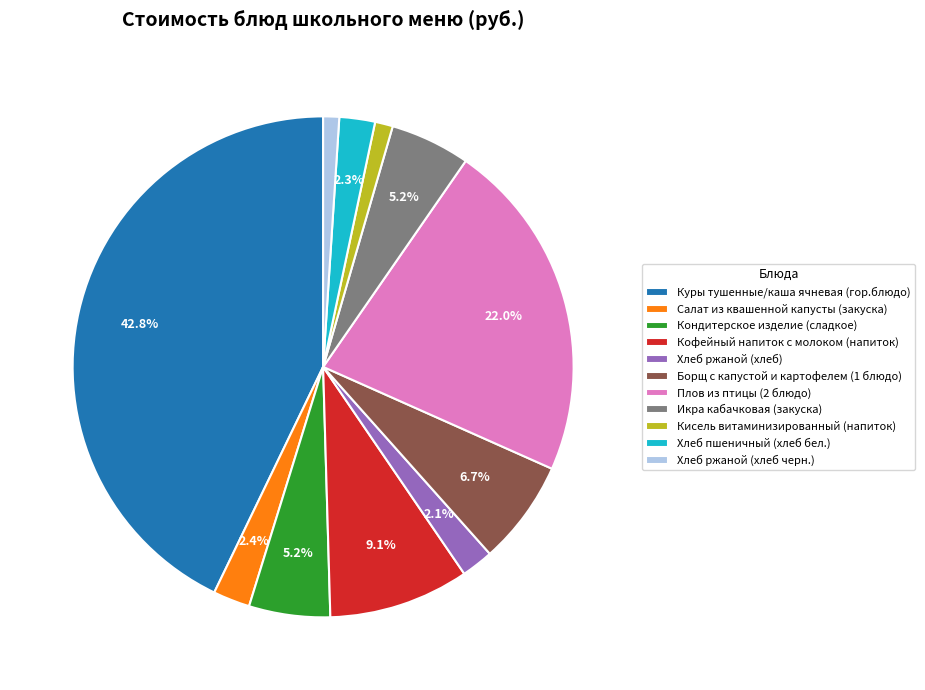

To the nearest percent, what percentage of the pie is Куры тушенные/каша ячневая (гор.блюдо)?

43%